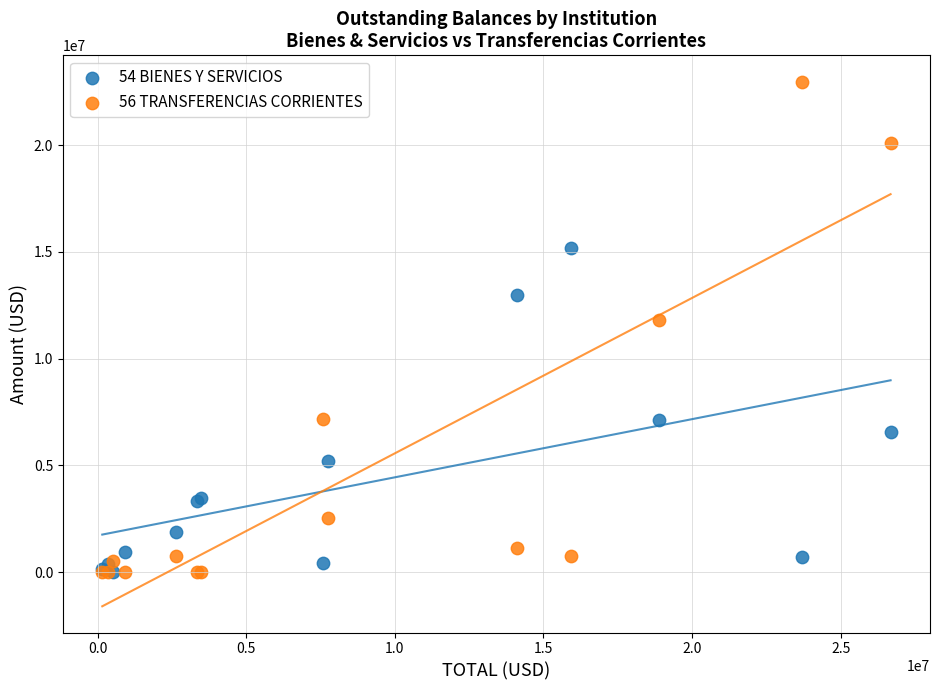

Across all series, what Y value is closest to 11486052?

11795515.9